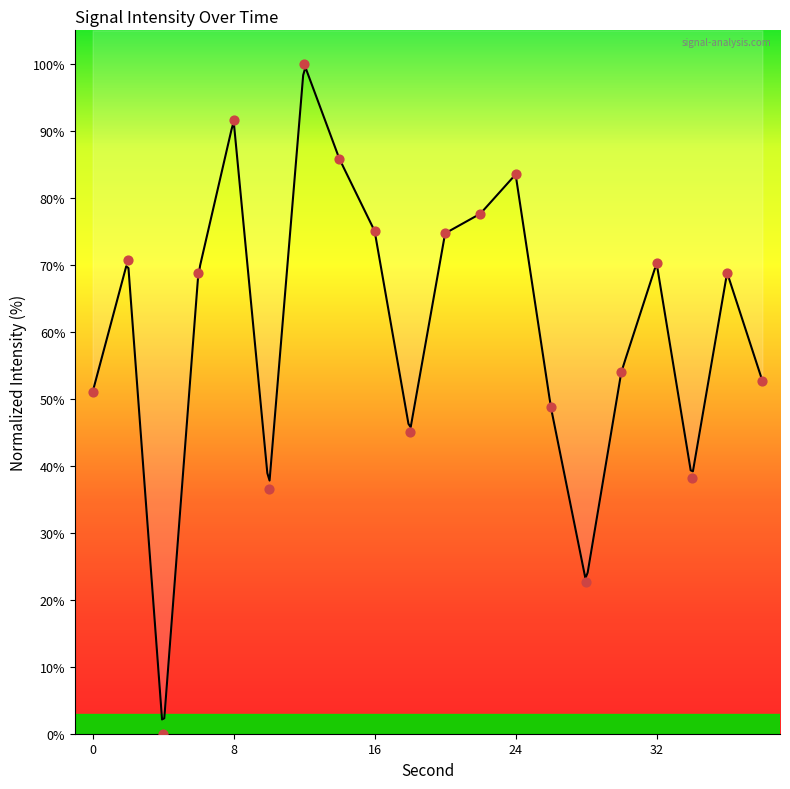

What is the change in value from 12 to 22?

-22.4